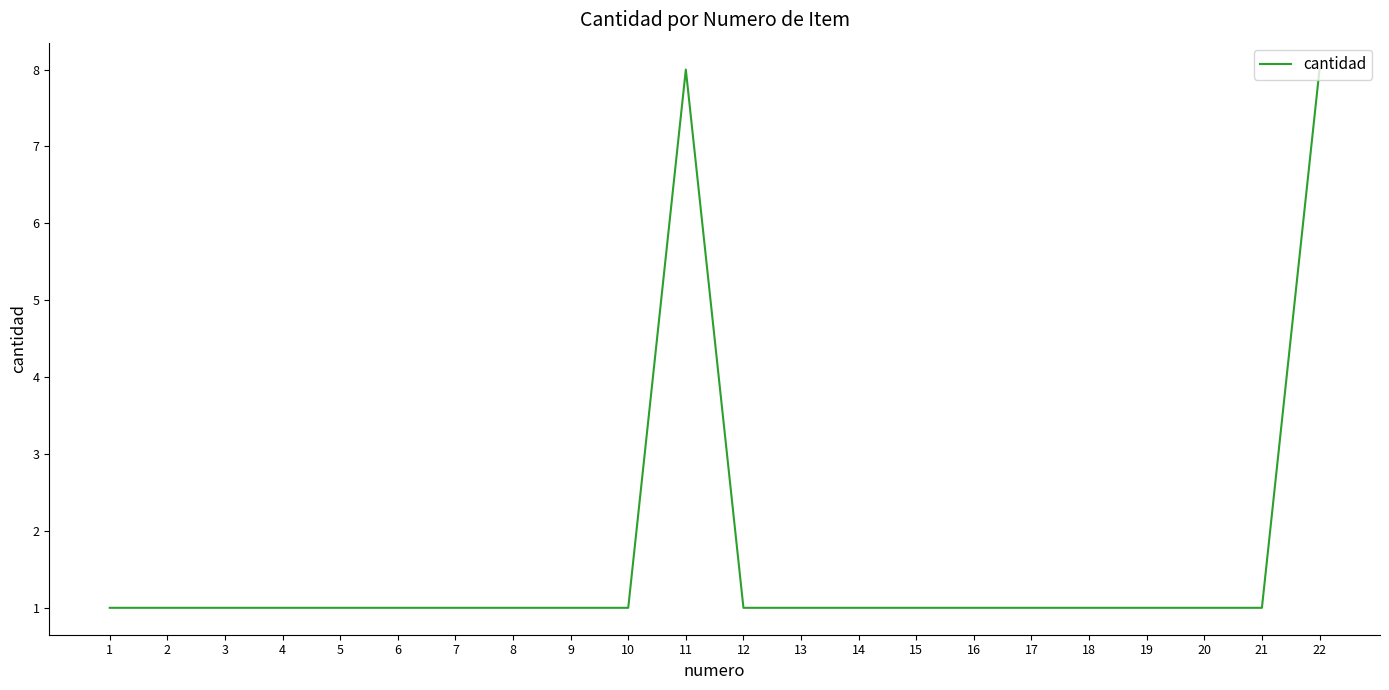

What is the approximate value at 11?

8